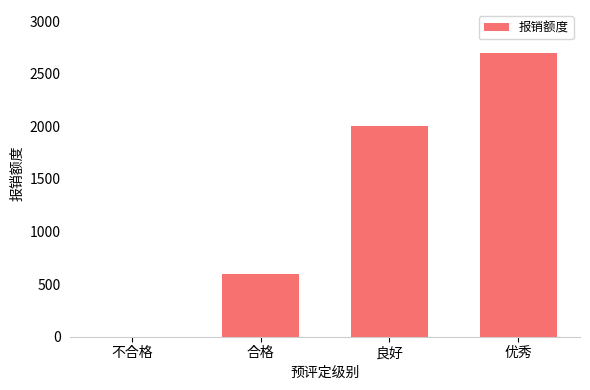

What is the change in value from 不合格 to 良好?

+2000